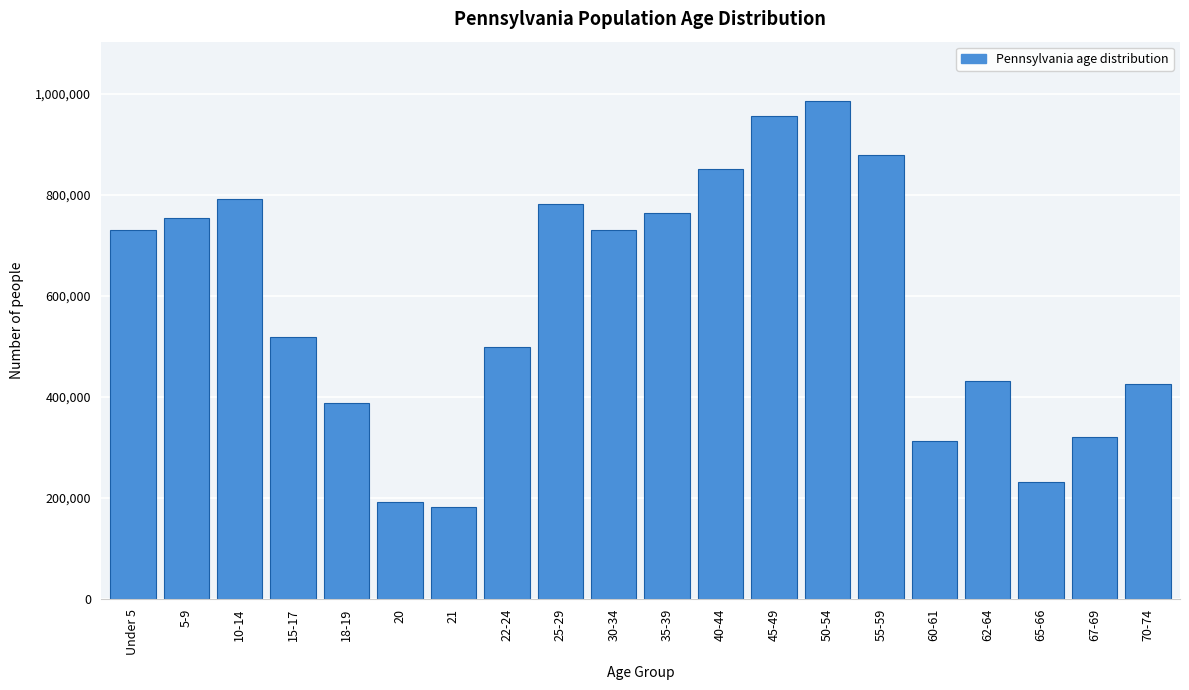

What is the difference between the maximum and minimum values?

801384